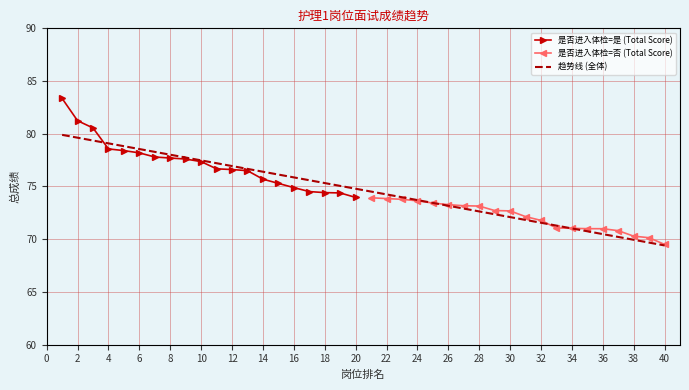

The value of 是否进入体检=是 (Total Score) at 20 is 74.0. True or false?

True